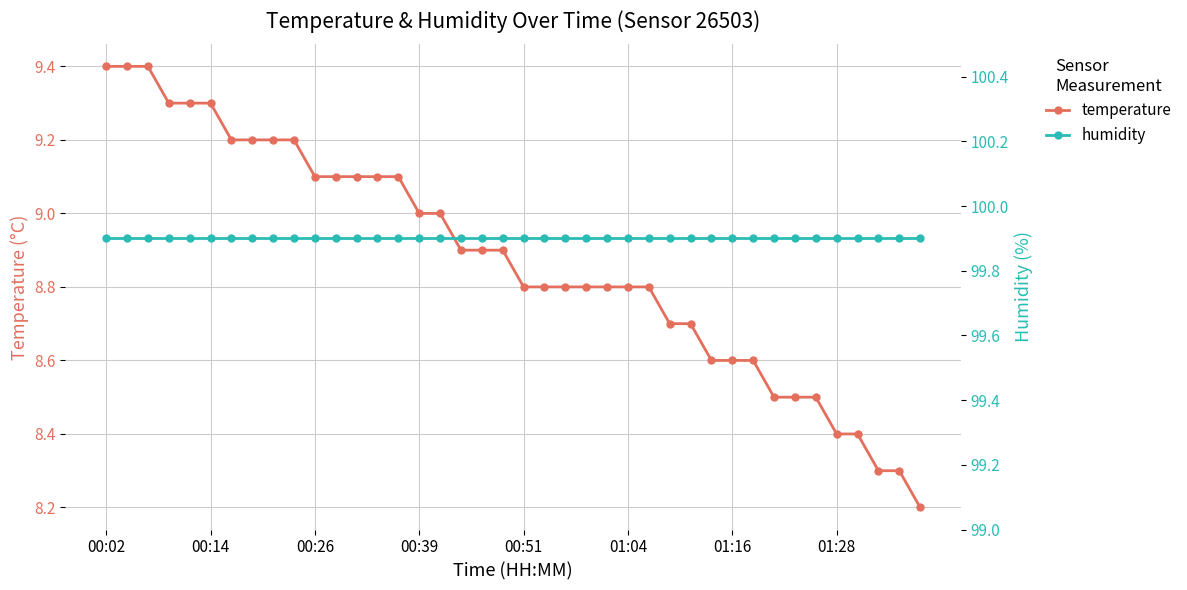

Reading left to right, extract all data points from this chart.

temperature: 9.4	9.4	9.4	9.3	9.3	9.3	9.2	9.2	9.2	9.2	9.1	9.1	9.1	9.1	9.1	9.0	9.0	8.9	8.9	8.9	8.8	8.8	8.8	8.8	8.8	8.8	8.8	8.7	8.7	8.6	8.6	8.6	8.5	8.5	8.5	8.4	8.4	8.3	8.3	8.2
humidity: 99.9	99.9	99.9	99.9	99.9	99.9	99.9	99.9	99.9	99.9	99.9	99.9	99.9	99.9	99.9	99.9	99.9	99.9	99.9	99.9	99.9	99.9	99.9	99.9	99.9	99.9	99.9	99.9	99.9	99.9	99.9	99.9	99.9	99.9	99.9	99.9	99.9	99.9	99.9	99.9